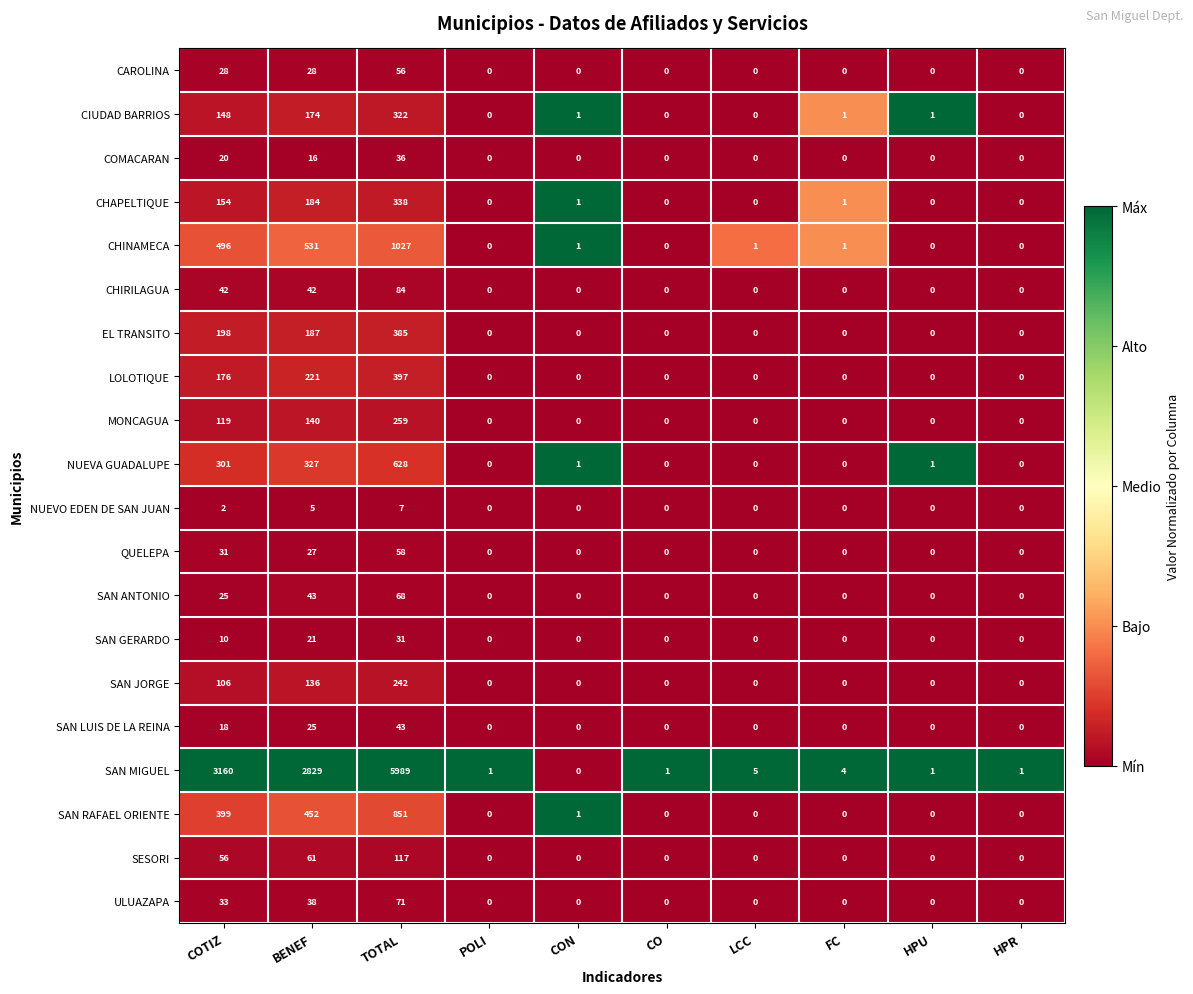

What is the maximum value shown in the chart?

5989